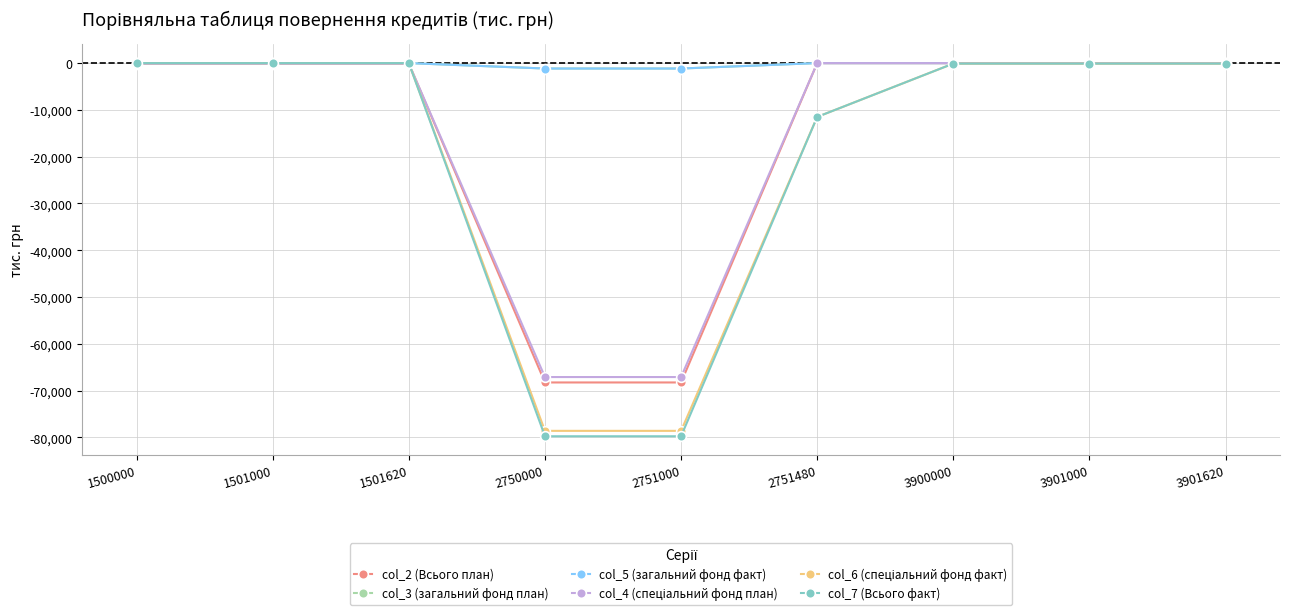

At which label does col_6 (спеціальний фонд факт) first exceed -100?

1500000